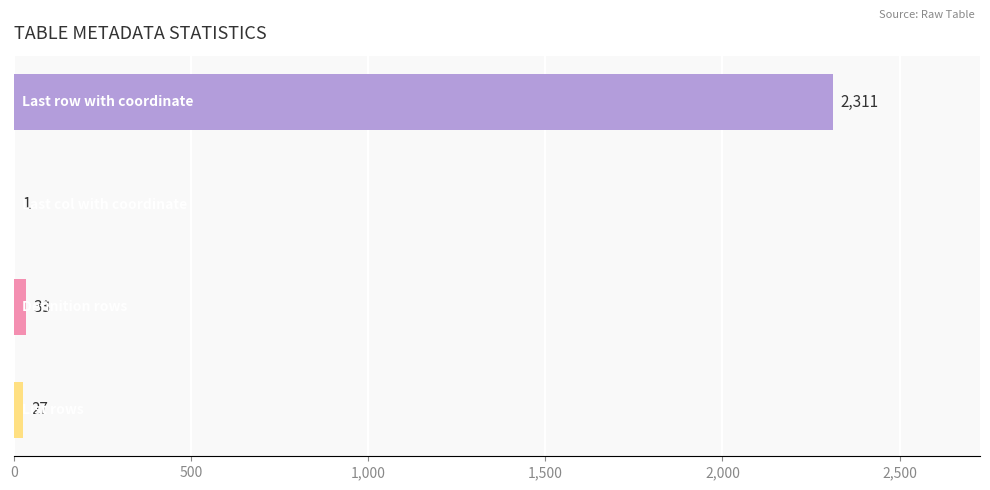

What is the sum of all values?

2372